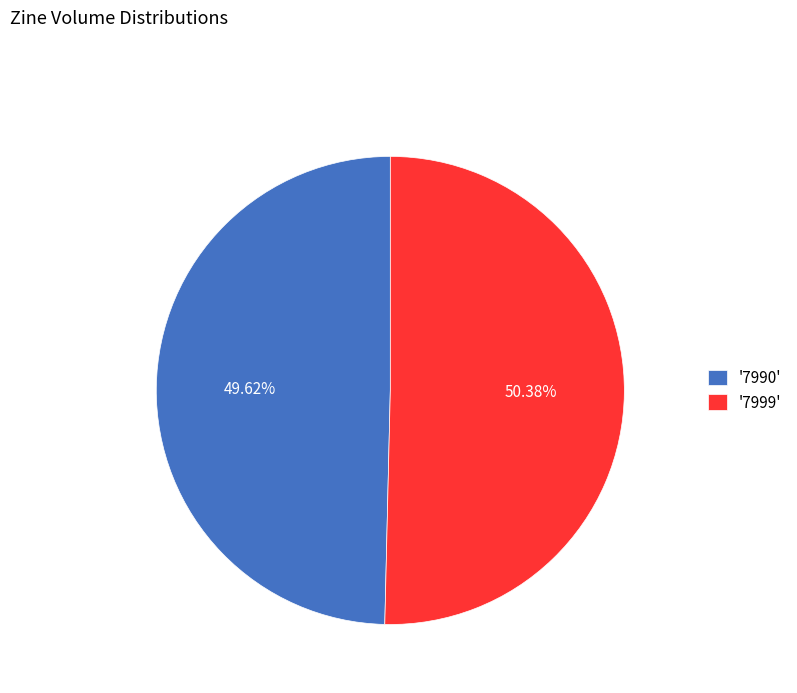

Which category has the smallest portion of the pie?

'7990'